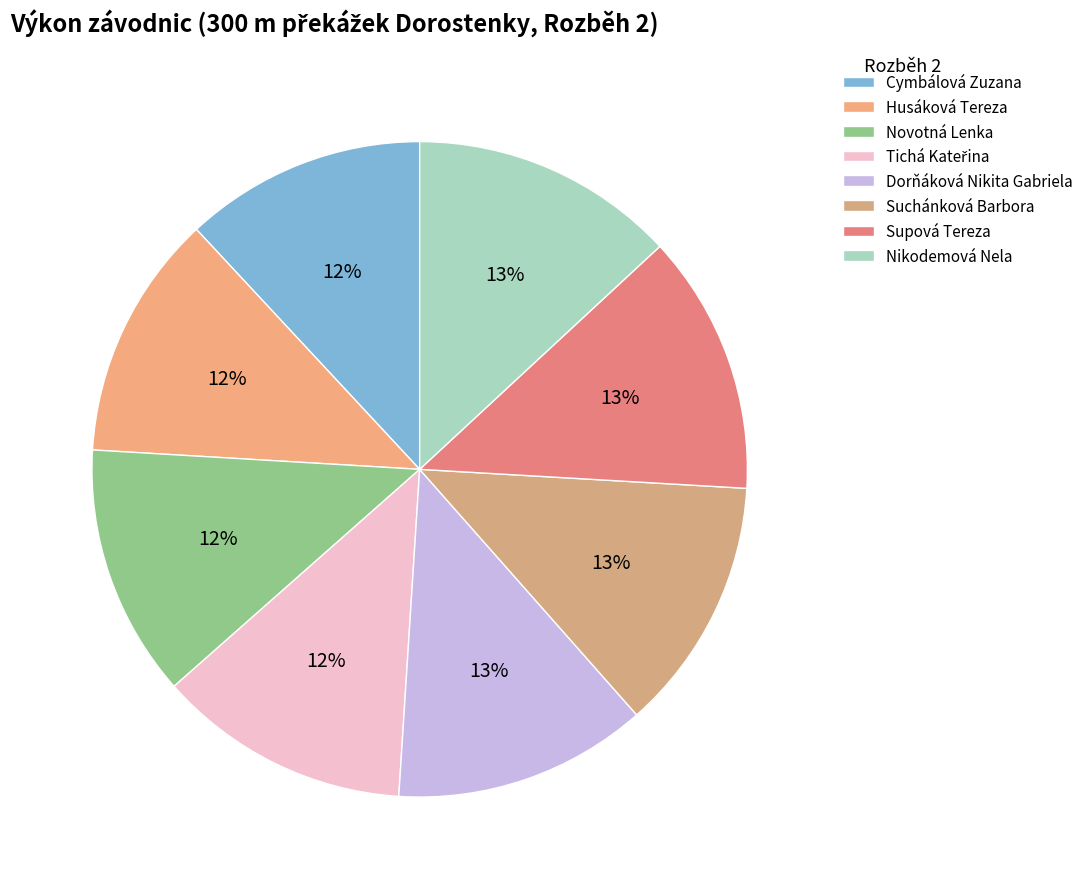

Approximately how many times larger is the value at Husáková Tereza compared to Nikodemová Nela?

0.9